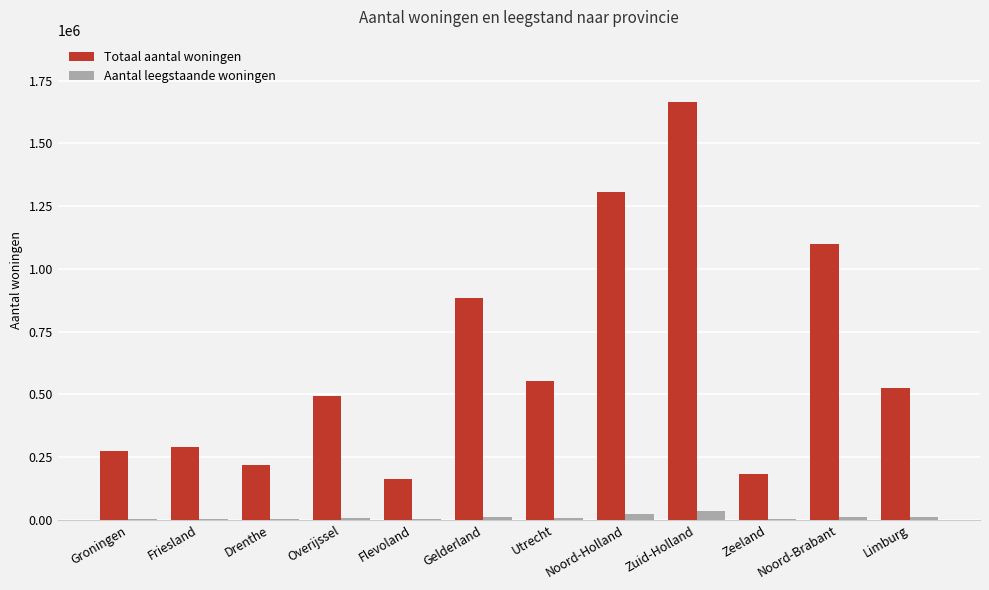

Is the value of Totaal aantal woningen at Flevoland greater than the value of Aantal leegstaande woningen at Flevoland?

Yes